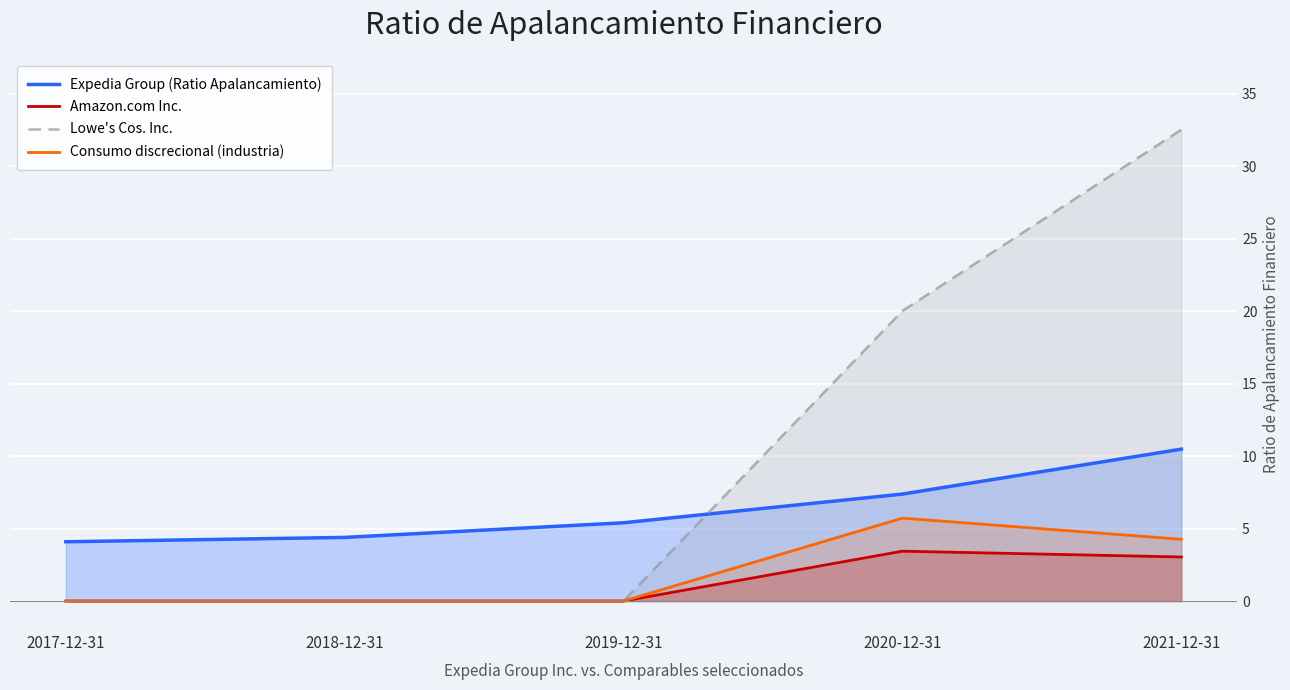

Where is Consumo discrecional (industria) nearest to the value 2?

2017-12-31